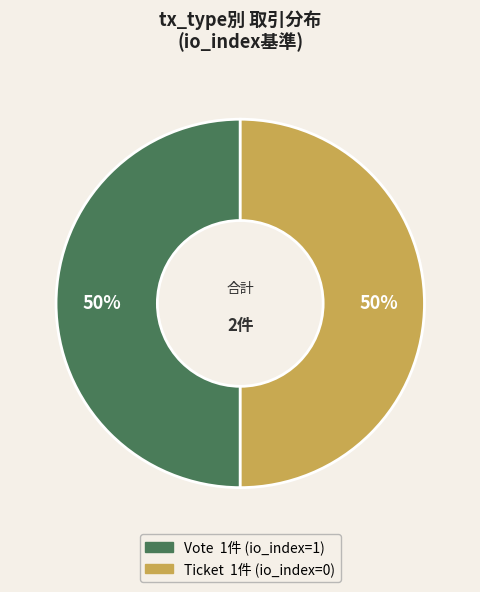

Do Vote and Ticket together represent more than half of the pie?

Yes